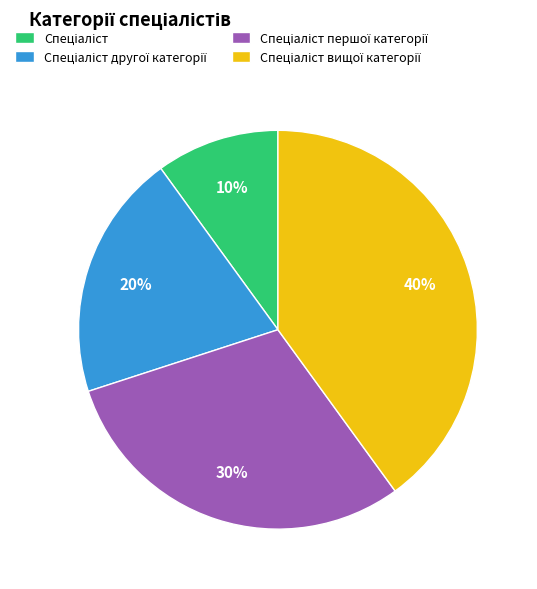

To the nearest percent, what is the difference between the largest and smallest slice percentages?

30%